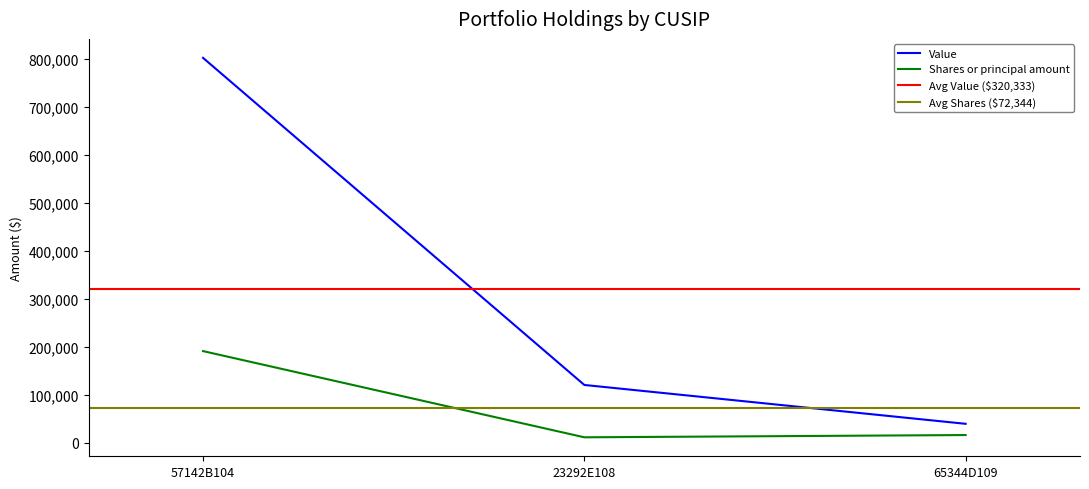

What is the lowest value of the Value series?

39000